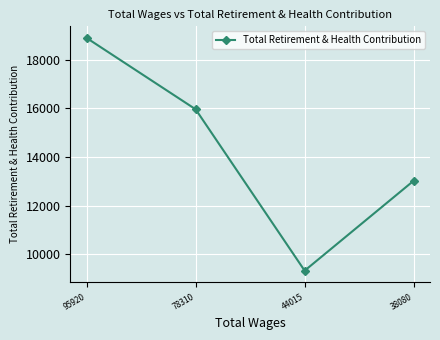

List the labels in order of value, smallest first.

44015, 38080, 78310, 95920